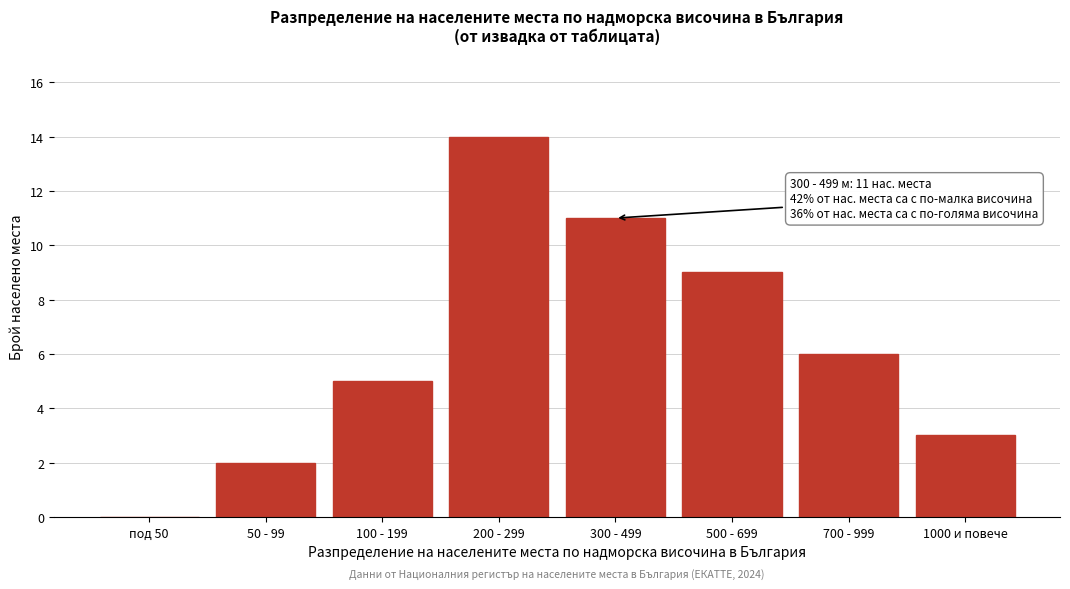

Reading left to right, extract all data points from this chart.

под 50=0	50 - 99=2	100 - 199=5	200 - 299=14	300 - 499=11	500 - 699=9	700 - 999=6	1000 и повече=3